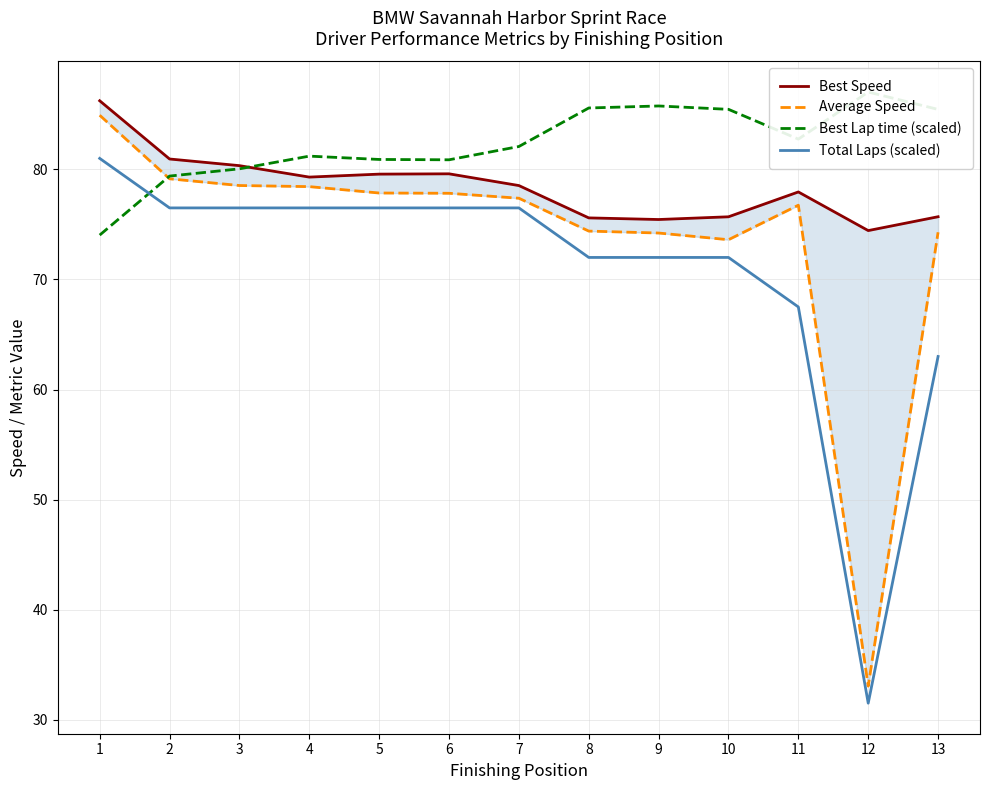

How many values in the Average Speed series are below 77?

6